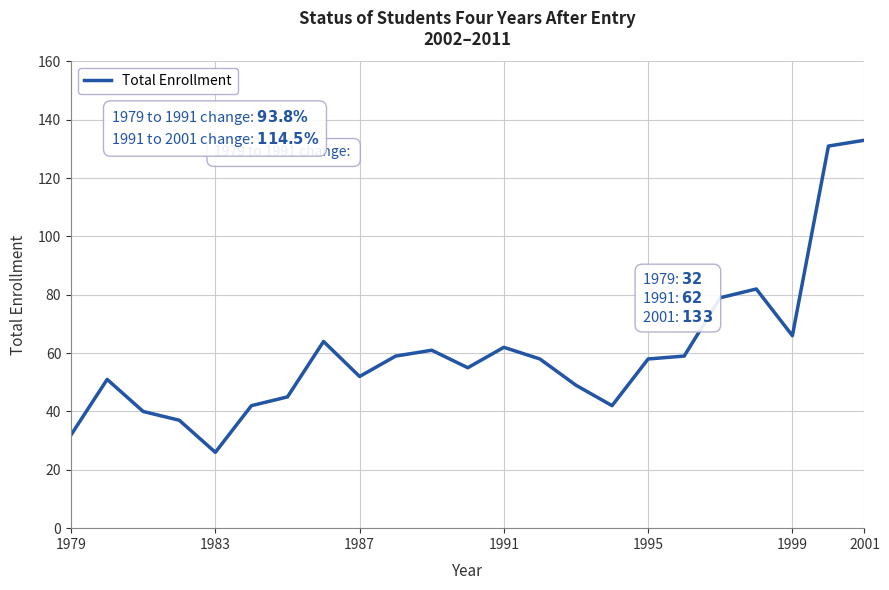

Is this an area chart (filled region under the line)?

No